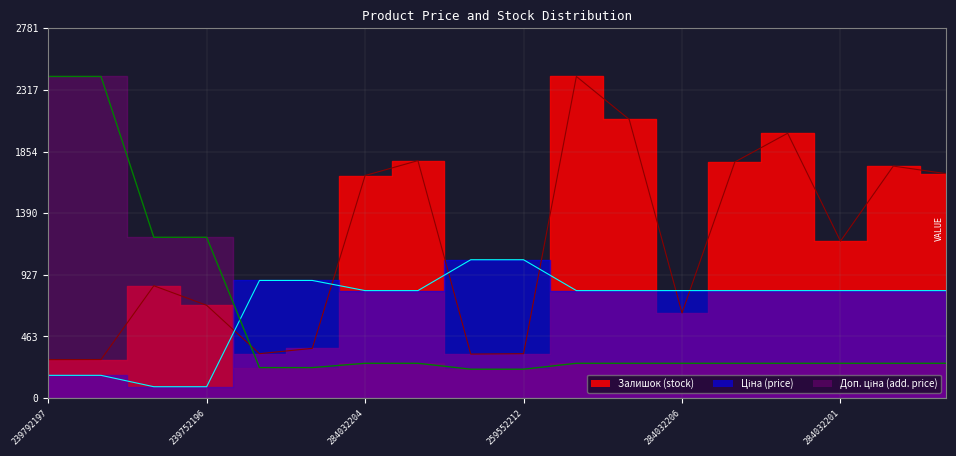

What is the label of the 13th point from the right?

271712227